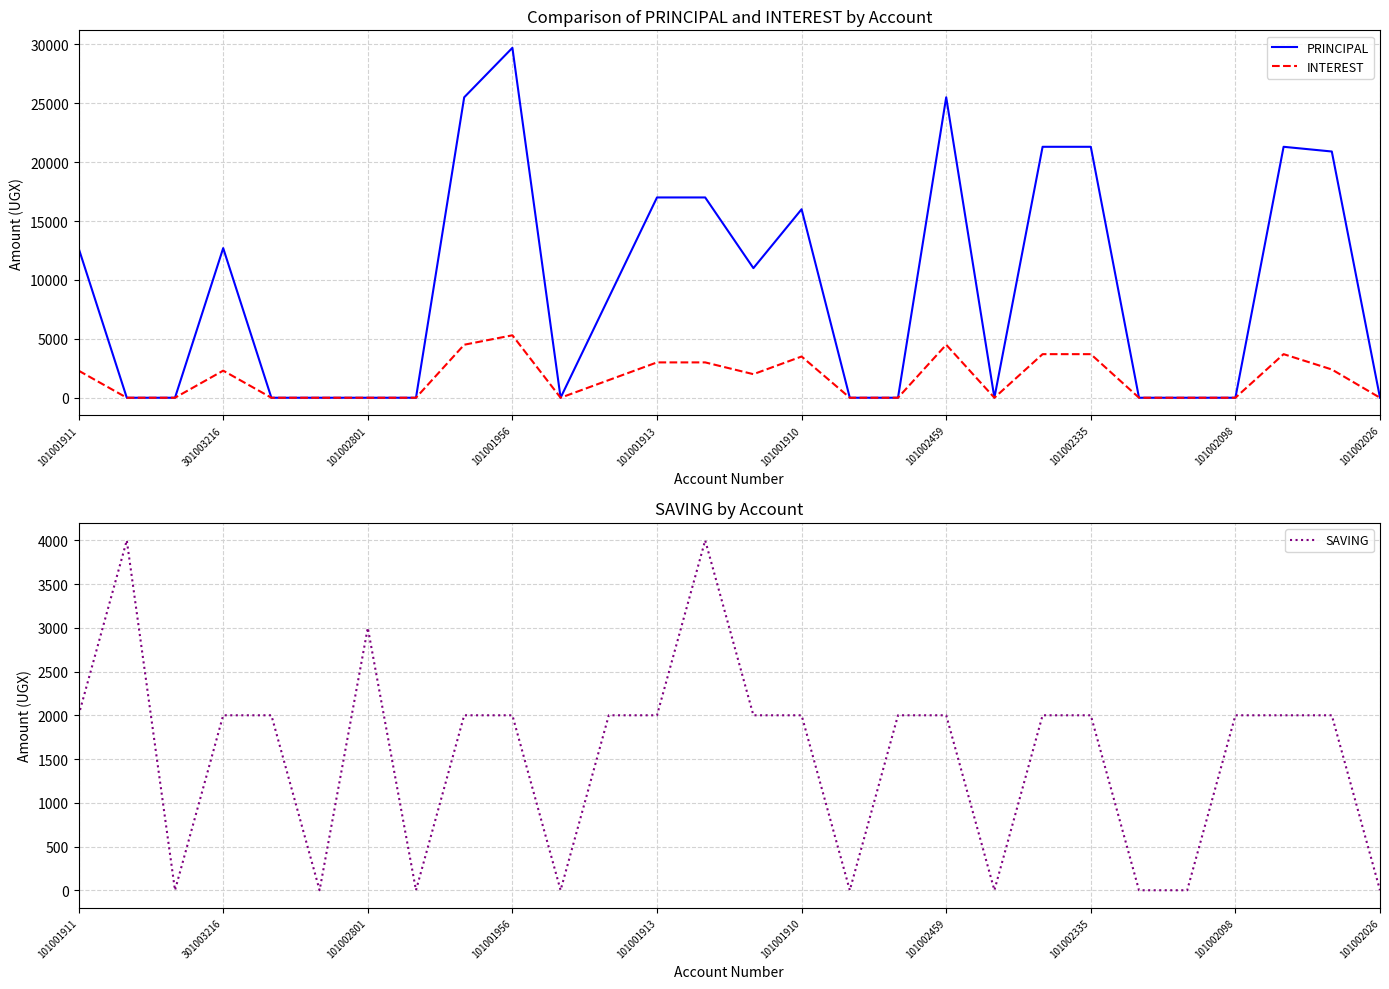

Which series has the widest spread of values?

PRINCIPAL